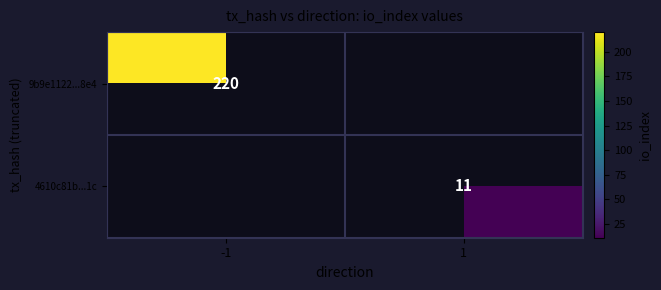

Is it true that 4610c81b...1c equals 17 at 1?

False